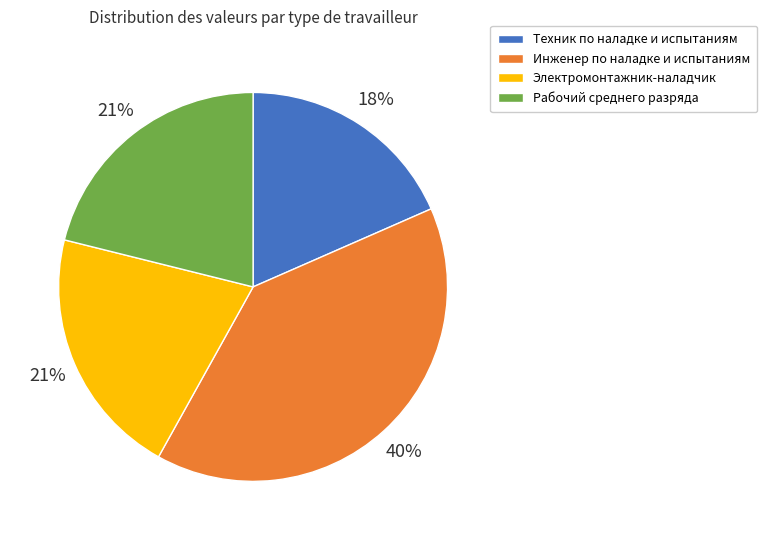

Do Рабочий среднего разряда and Инженер по наладке и испытаниям together represent more than half of the pie?

Yes